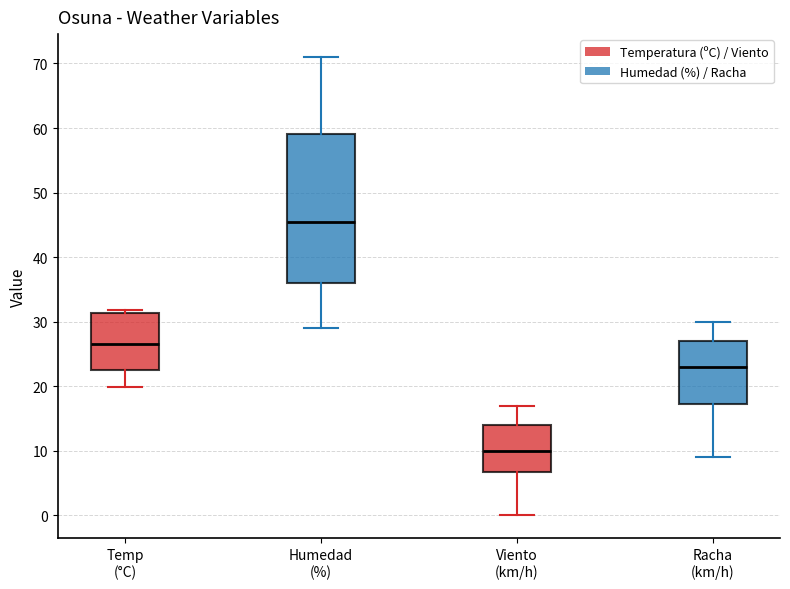

Reading left to right, transcribe this box plot: for each box, give where its median line is, the range the box spans, and where its two whiskers end, as read against the y-axis. The values are not printed on the chart, so give them approximately, as read against the axis.

Temp (°C): median 27, box 22 to 31, whiskers 20 to 32
Humedad (%): median 46, box 36 to 59, whiskers 29 to 71
Viento (km/h): median 10, box 7 to 14, whiskers 0 to 17
Racha (km/h): median 23, box 17 to 27, whiskers 9 to 30